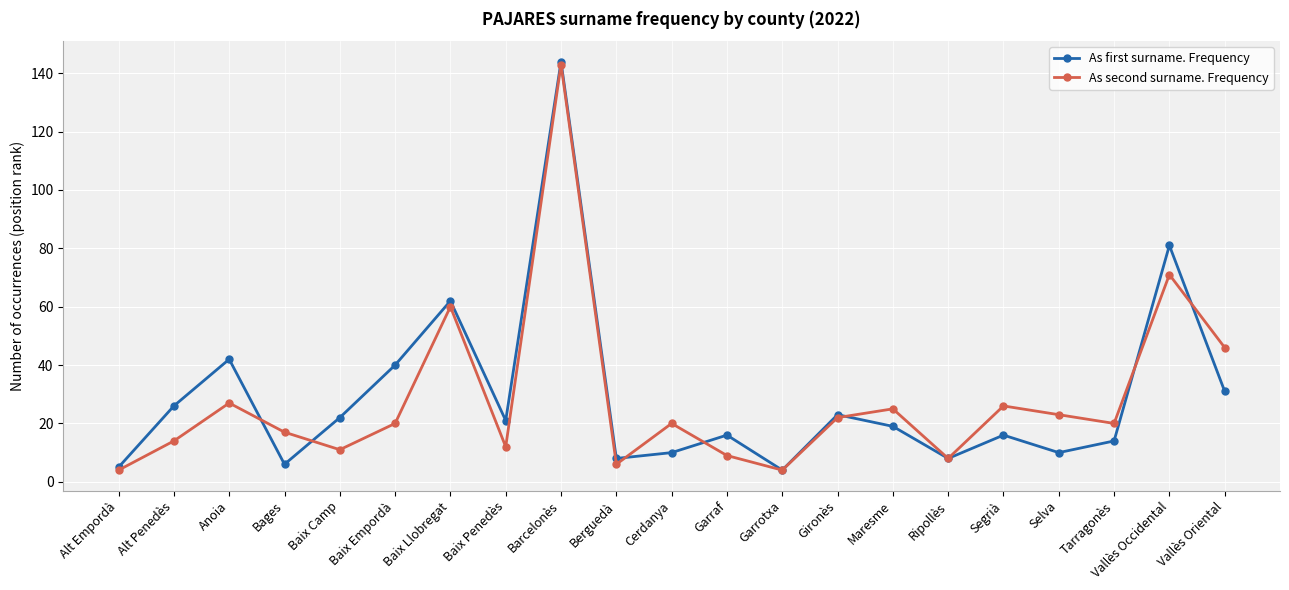

Reading left to right, extract all data points from this chart.

As first surname. Frequency: 5	26	42	6	22	40	62	21	144	8	10	16	4	23	19	8	16	10	14	81	31
As second surname. Frequency: 4	14	27	17	11	20	60	12	143	6	20	9	4	22	25	8	26	23	20	71	46